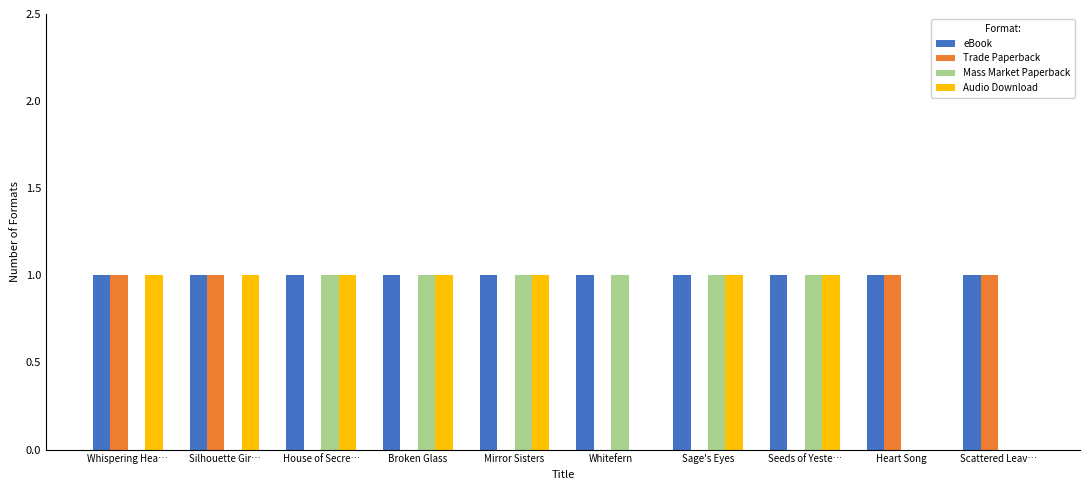

The value of eBook at House of Secre… is 1. True or false?

True